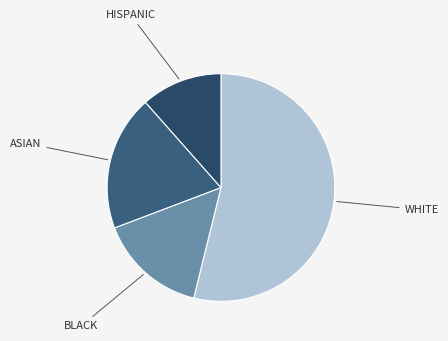

What is the majority slice?

WHITE